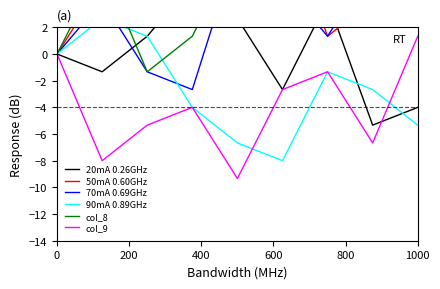

What is the maximum value for col_9?

1.3